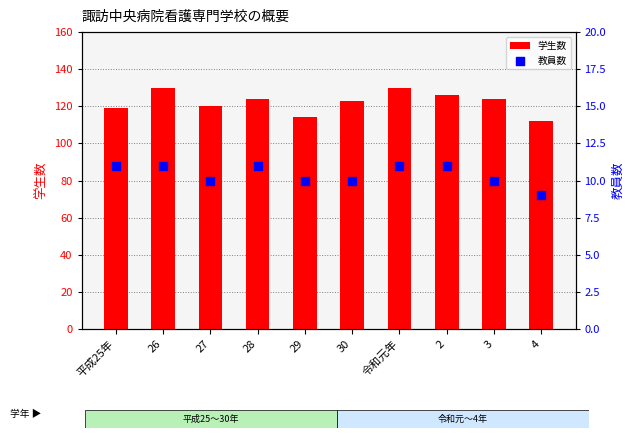

At which category is the sum across all series the highest?

26